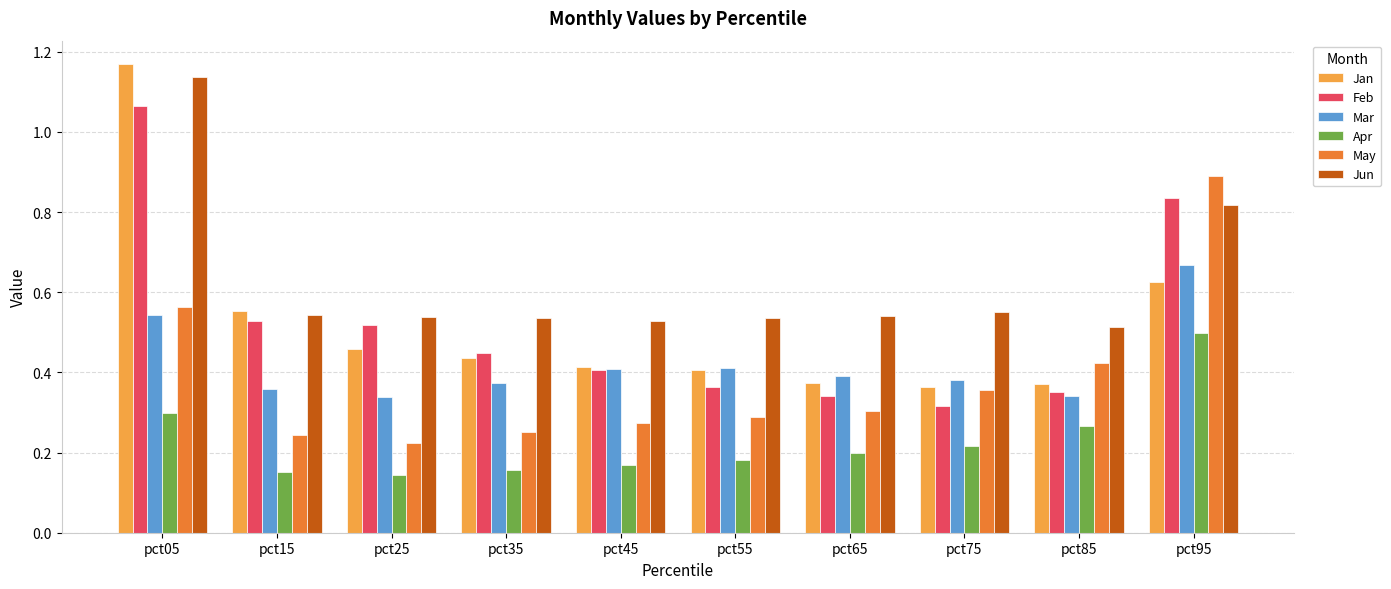

Is the value of Jun at pct55 greater than the value of Apr at pct25?

Yes